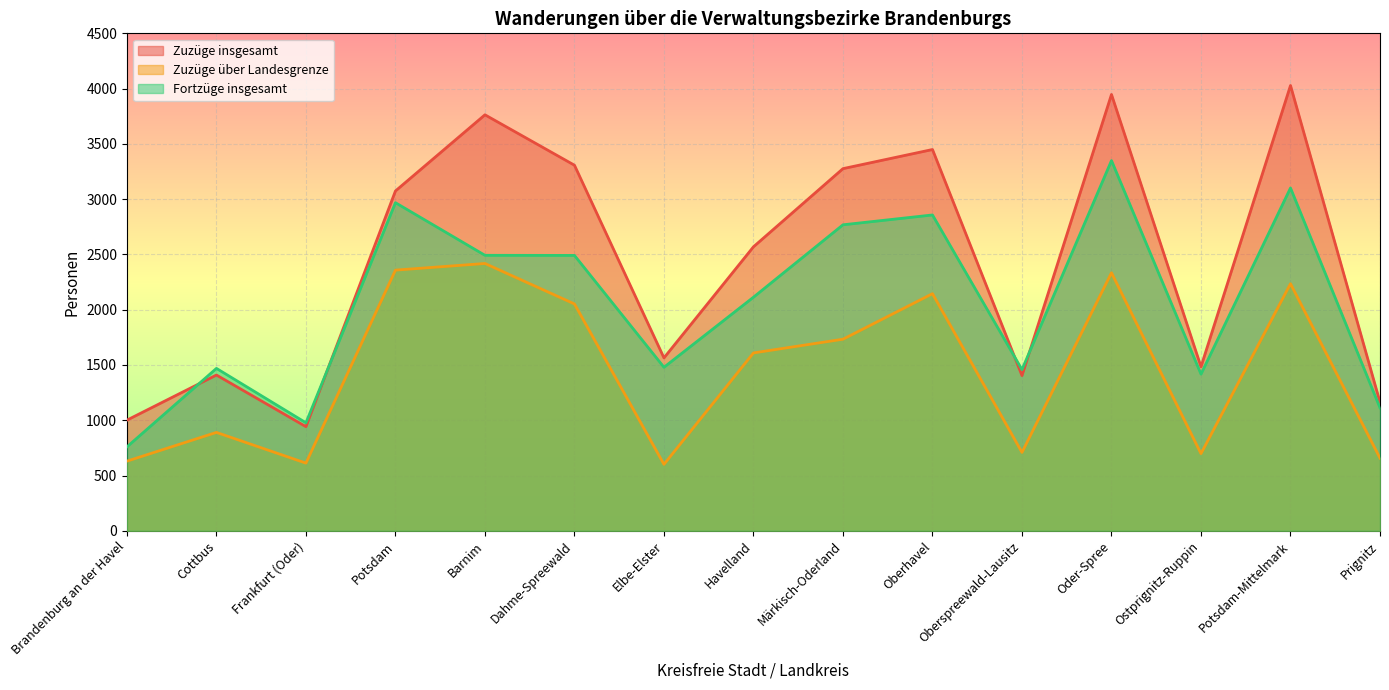

Rank the series by their maximum value, from lowest to highest.

Zuzüge über Landesgrenze, Fortzüge insgesamt, Zuzüge insgesamt